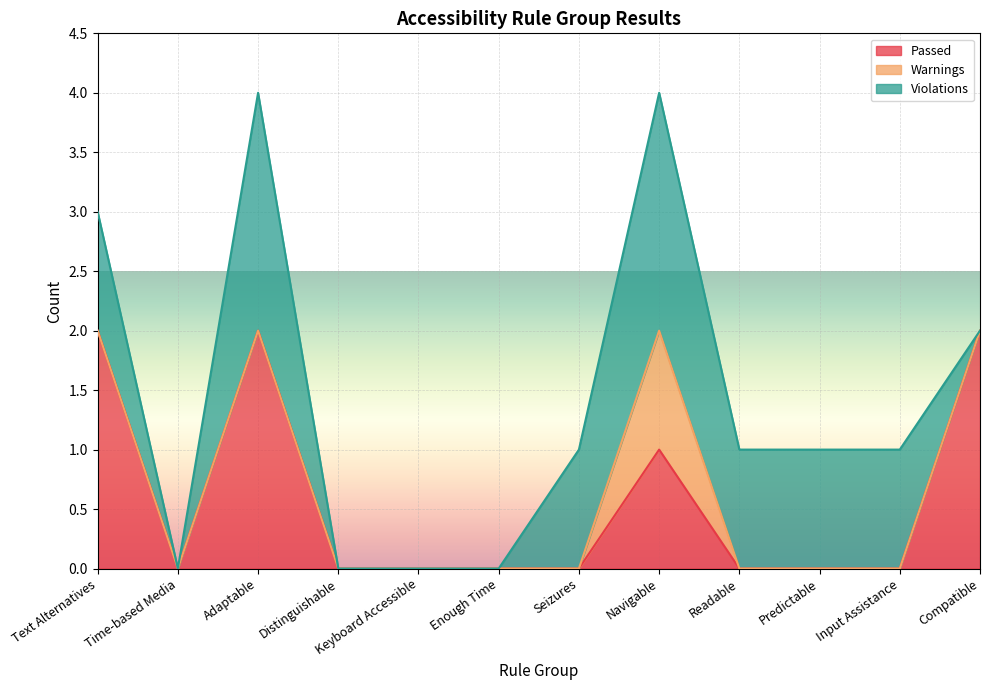

How many data points in Violations are less than 1?

5